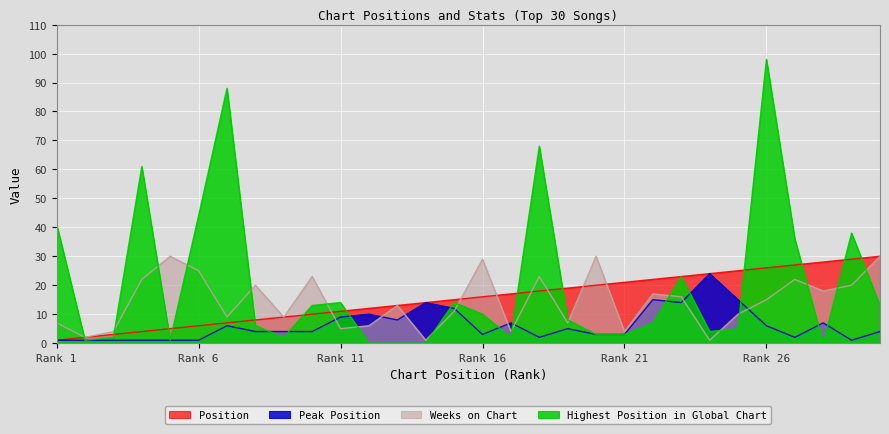

How many data points in Highest Position in Global Chart are less than 8?

15